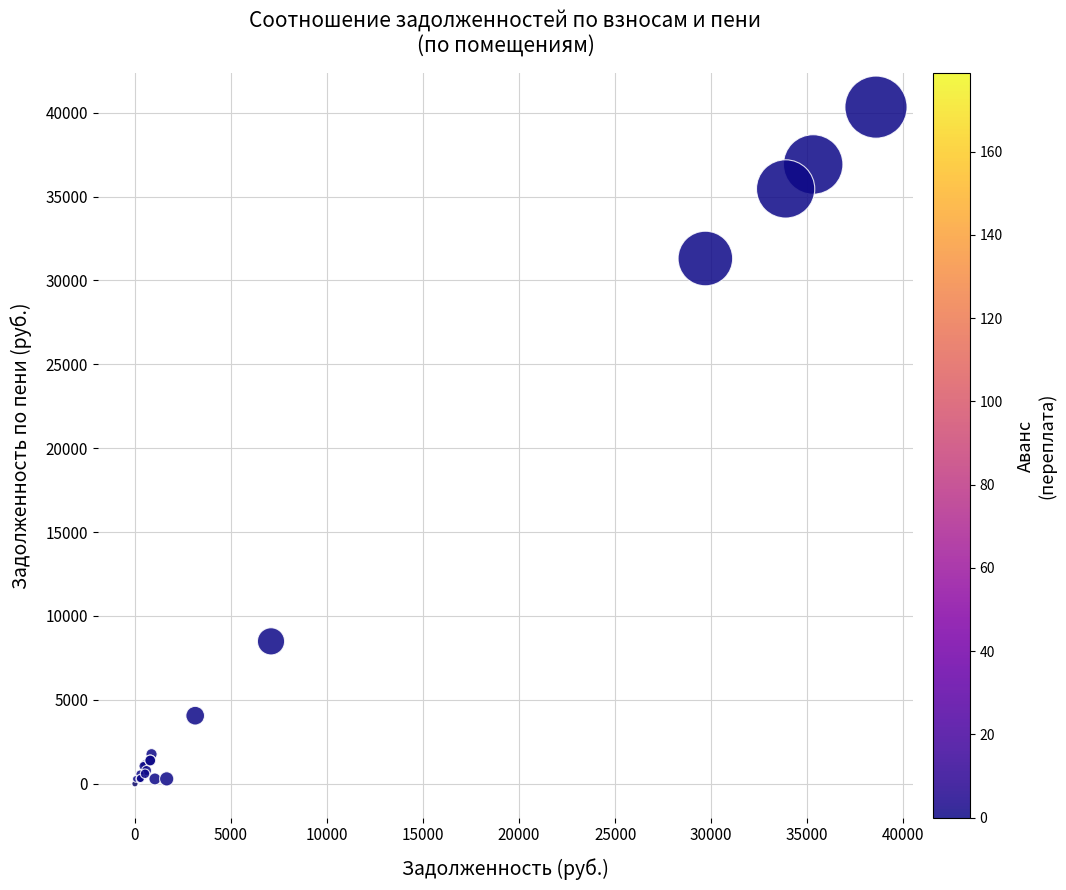

What Y value in the scatter plot is closest to 20163?

31305.4